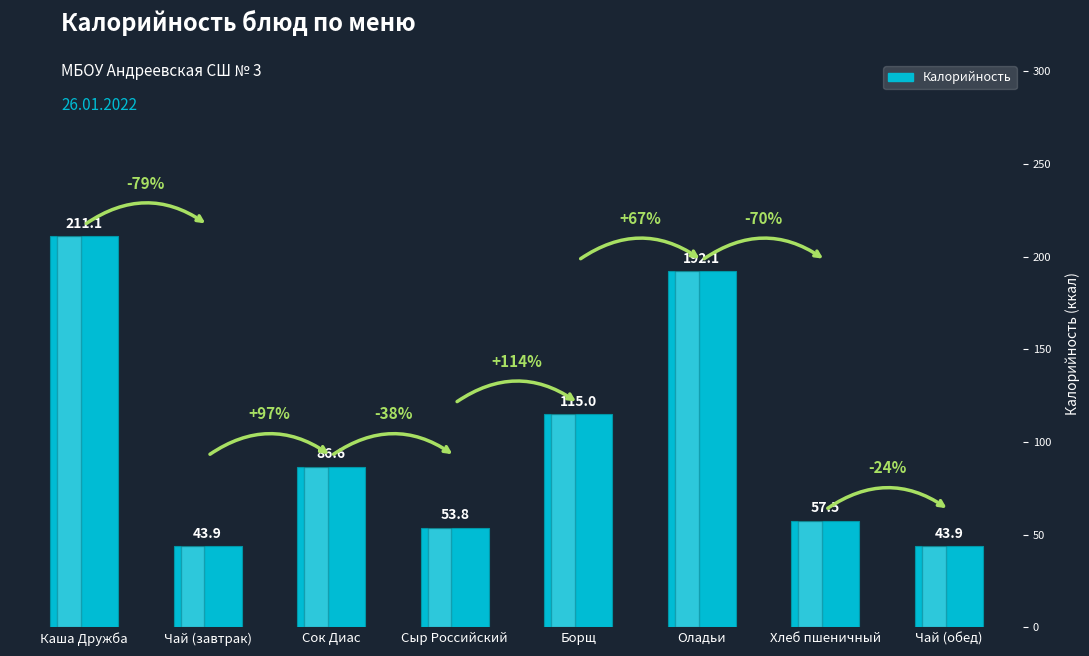

Reading left to right, transcribe all the data shown in this chart.

211.1	43.9	86.6	53.8	115.0	192.1	57.5	43.9